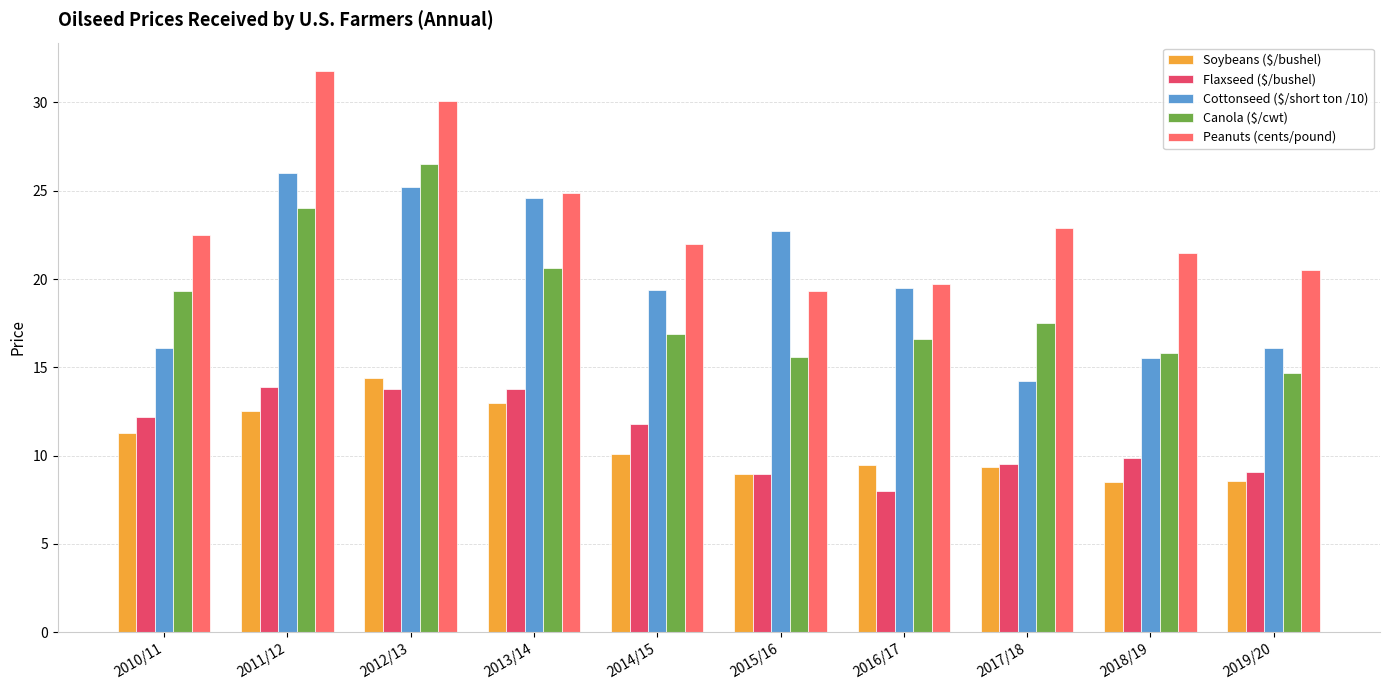

What is the total value across all series at 2019/20?

68.9